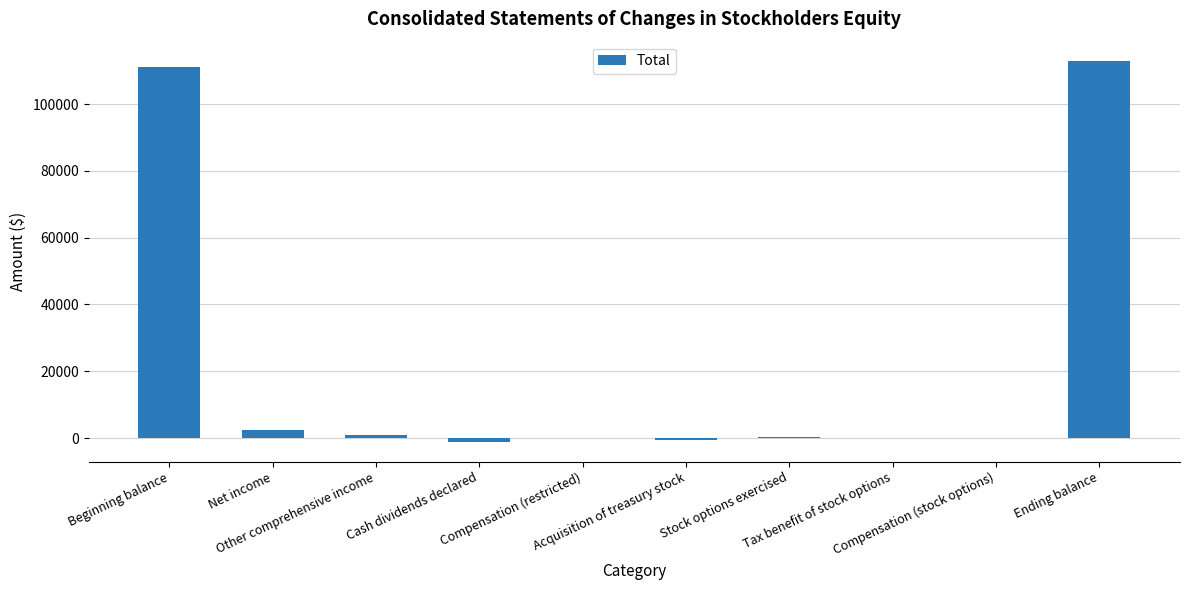

What value does the data have at Tax benefit of stock options, to the nearest 10?

50